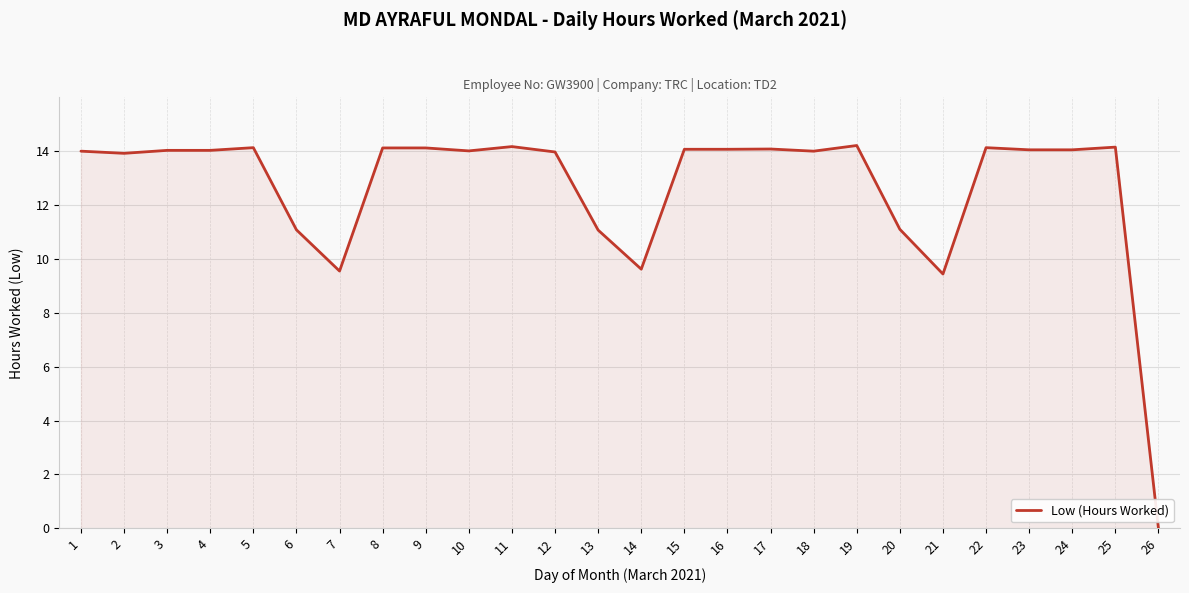

What is the maximum value shown in the chart?

14.2